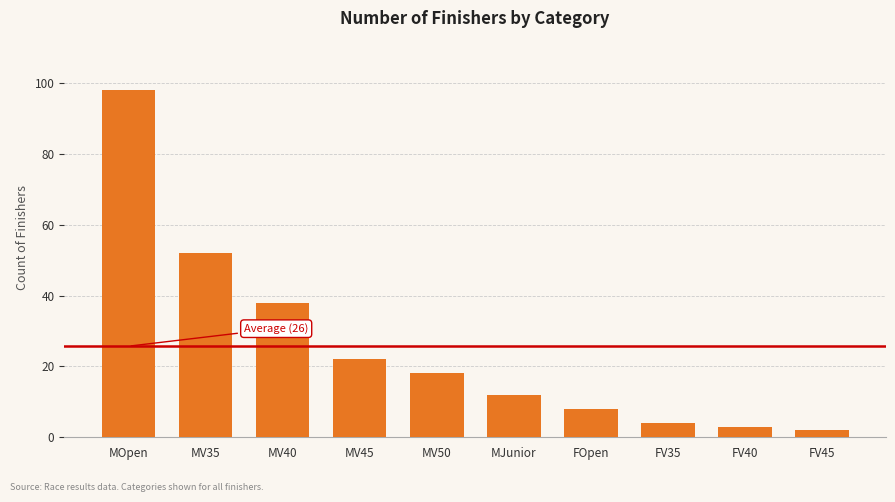

Reading left to right, transcribe all the data shown in this chart.

98	52	38	22	18	12	8	4	3	2